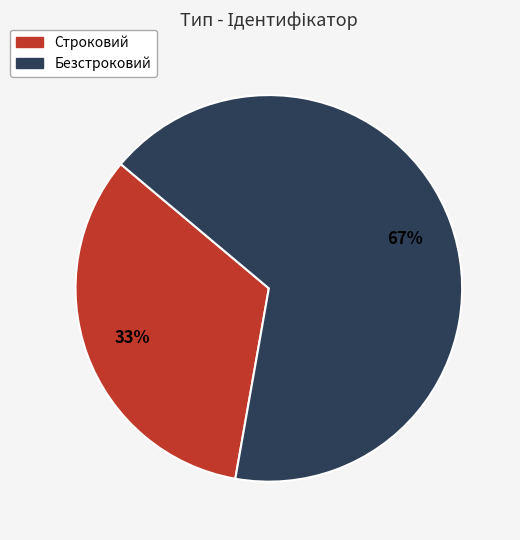

How many segments does this pie chart have?

2